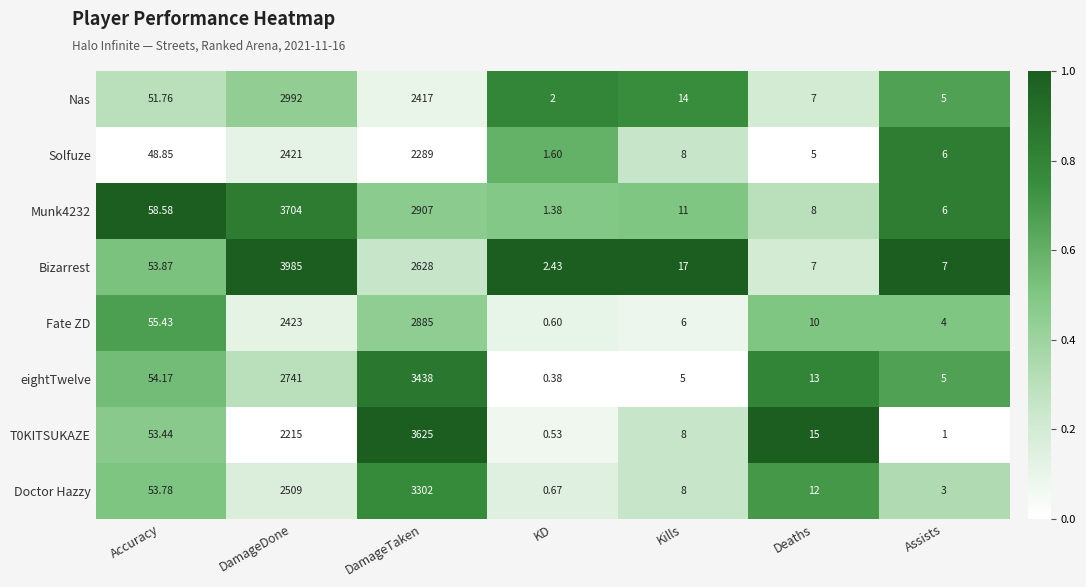

Is the value of Solfuze at Kills greater than the value of Doctor Hazzy at DamageDone?

No